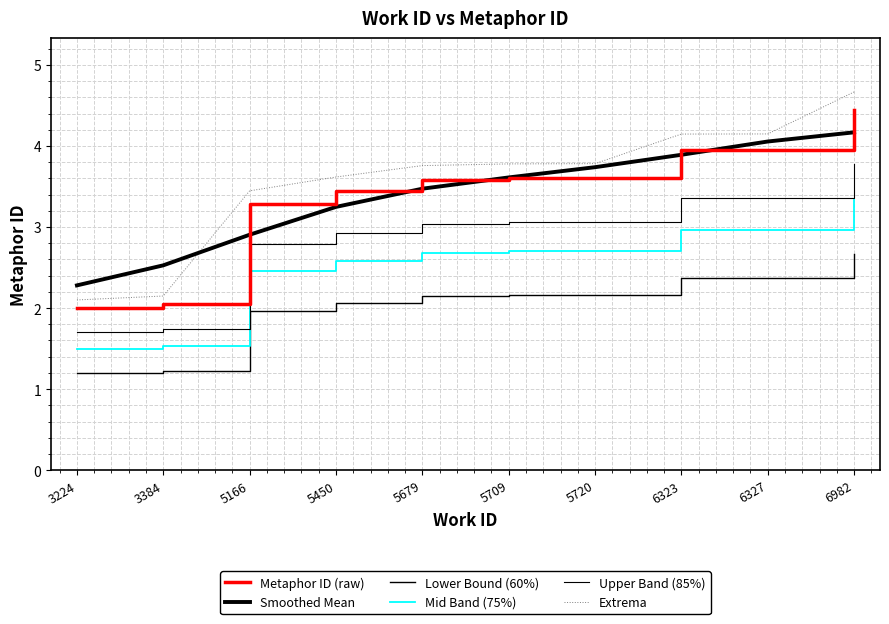

Which series has the largest total across all categories?

Extrema